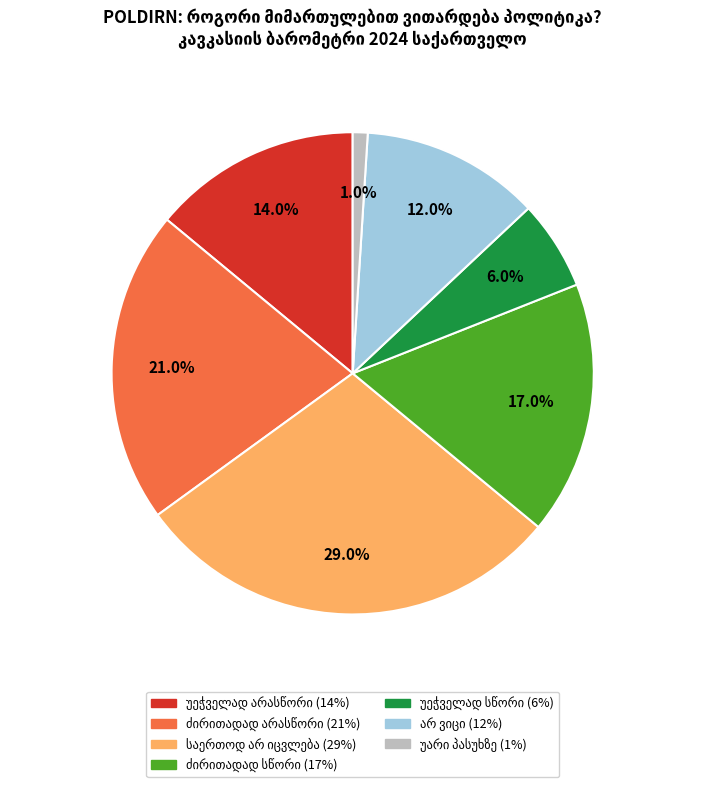

Is there a majority slice in this chart?

No